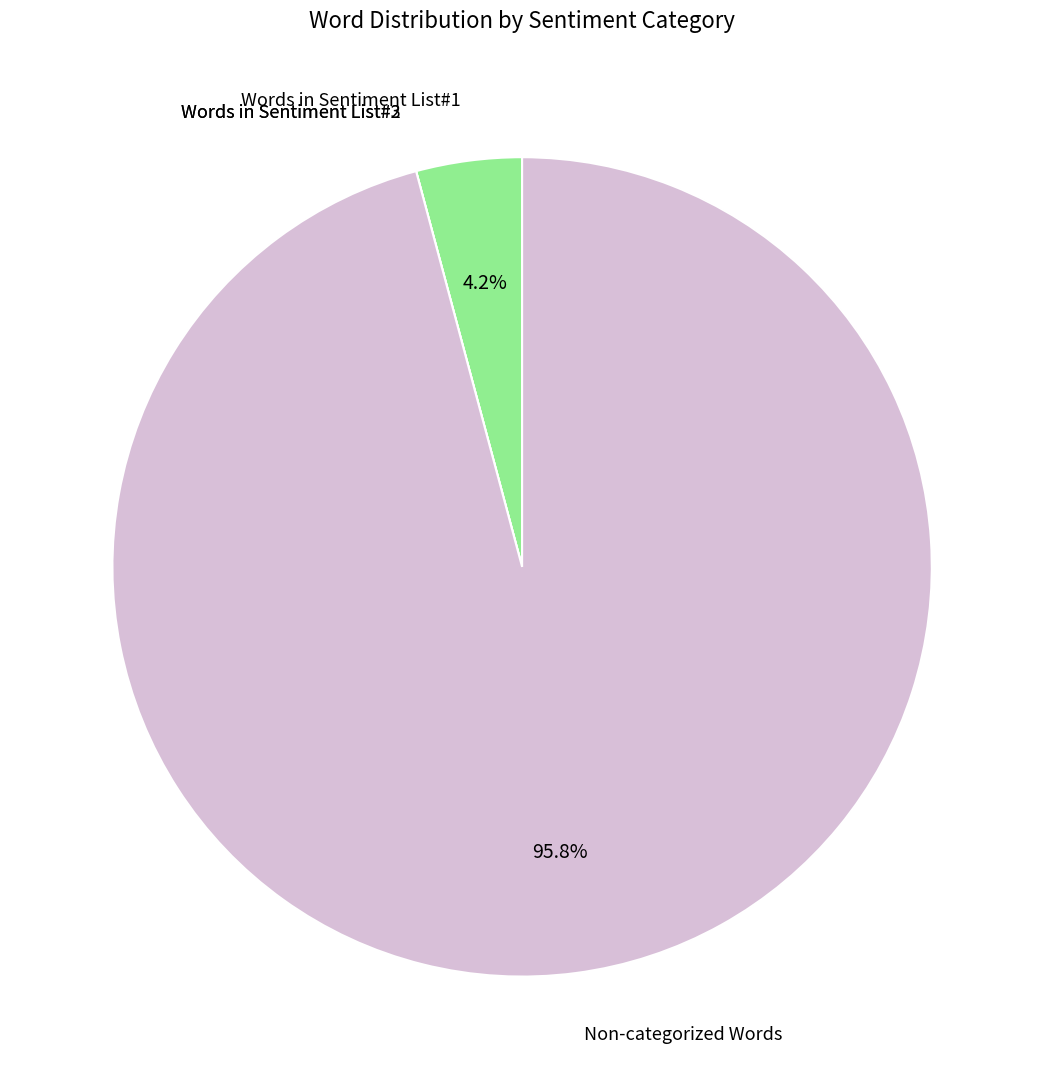

Combined, what portion of the pie is Words in Sentiment List#1 and Non-categorized Words?

100.0%